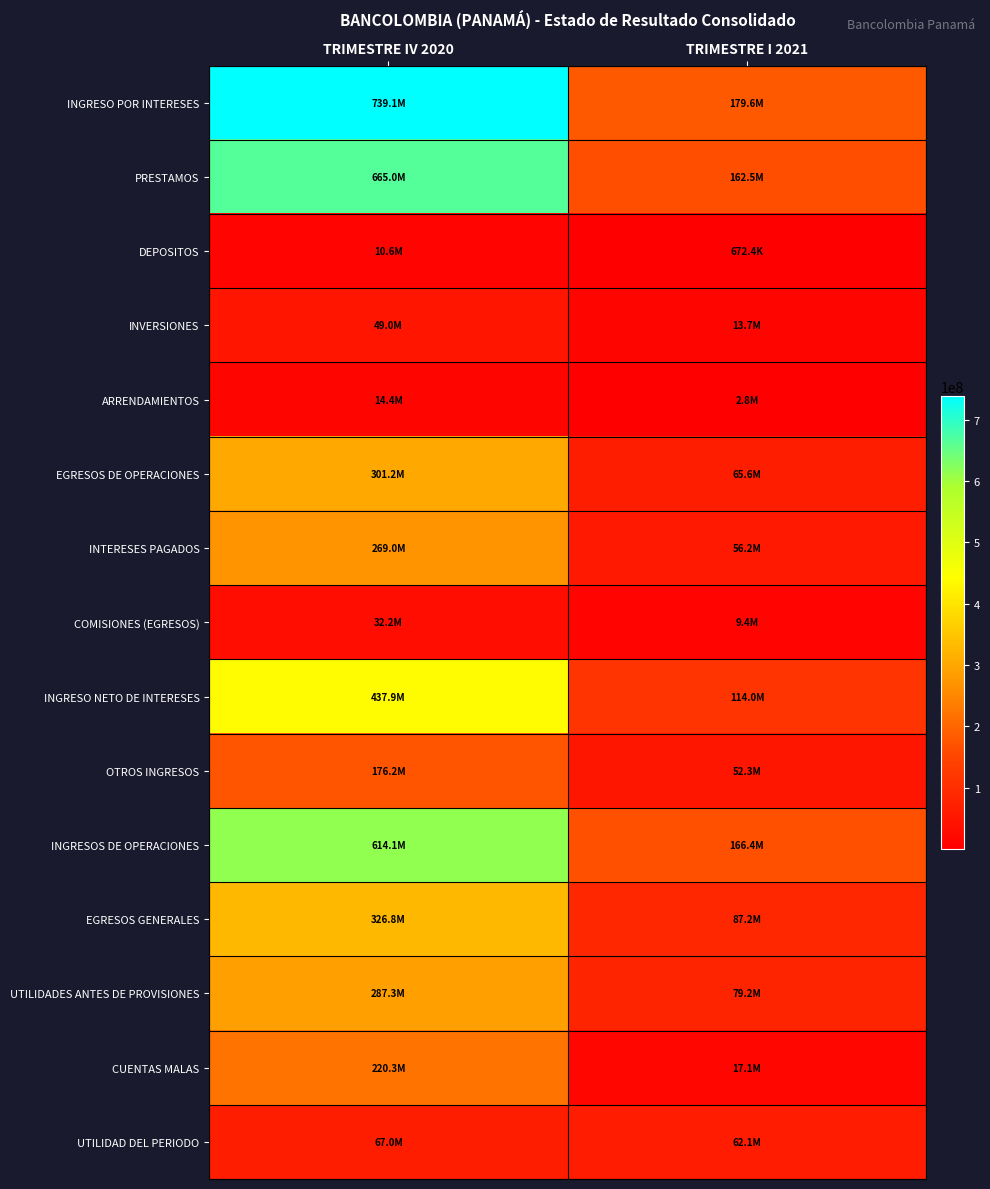

Reading left to right, list all the values displayed in this chart.

INGRESO POR INTERESES: TRIMESTRE IV 2020=739099532.5	TRIMESTRE I 2021=179626776.5
PRESTAMOS: TRIMESTRE IV 2020=665049741.6	TRIMESTRE I 2021=162480027.5
DEPOSITOS: TRIMESTRE IV 2020=10626574.8	TRIMESTRE I 2021=672353.2
INVERSIONES: TRIMESTRE IV 2020=49046495.6	TRIMESTRE I 2021=13722862.5
ARRENDAMIENTOS: TRIMESTRE IV 2020=14376720.5	TRIMESTRE I 2021=2751533.3
EGRESOS DE OPERACIONES: TRIMESTRE IV 2020=301218636.4	TRIMESTRE I 2021=65584419.6
INTERESES PAGADOS: TRIMESTRE IV 2020=269028035.2	TRIMESTRE I 2021=56230860.9
COMISIONES (EGRESOS): TRIMESTRE IV 2020=32190601.2	TRIMESTRE I 2021=9353558.7
INGRESO NETO DE INTERESES: TRIMESTRE IV 2020=437880896.1	TRIMESTRE I 2021=114042357.0
OTROS INGRESOS: TRIMESTRE IV 2020=176196313.6	TRIMESTRE I 2021=52327661.0
INGRESOS DE OPERACIONES: TRIMESTRE IV 2020=614077209.7	TRIMESTRE I 2021=166370018.0
EGRESOS GENERALES: TRIMESTRE IV 2020=326790508.1	TRIMESTRE I 2021=87167504.4
UTILIDADES ANTES DE PROVISIONES: TRIMESTRE IV 2020=287286701.6	TRIMESTRE I 2021=79202513.6
CUENTAS MALAS: TRIMESTRE IV 2020=220277592.2	TRIMESTRE I 2021=17081659.1
UTILIDAD DEL PERIODO: TRIMESTRE IV 2020=67009109.5	TRIMESTRE I 2021=62120854.4